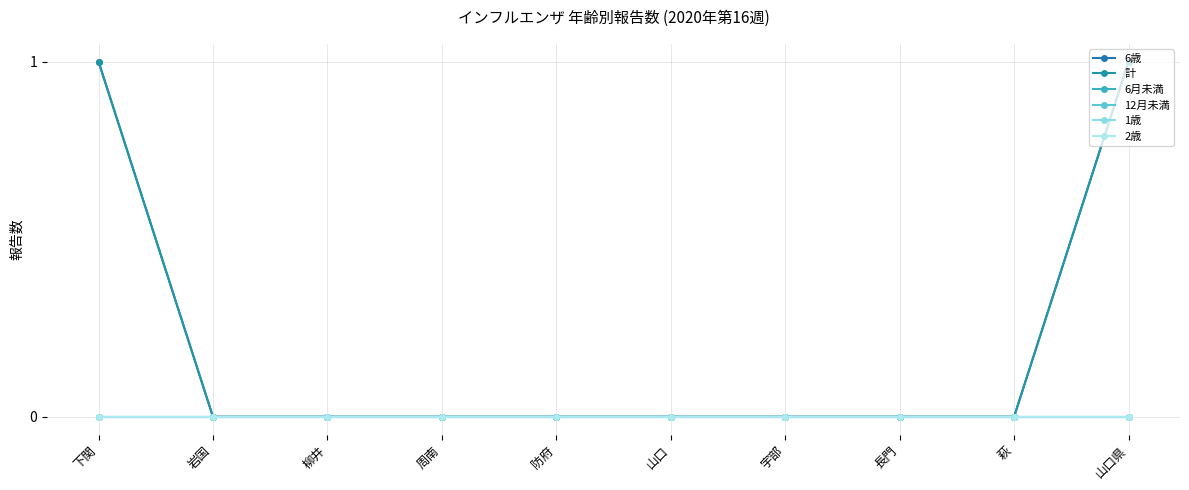

What is the label of the 5th point from the right?

山口